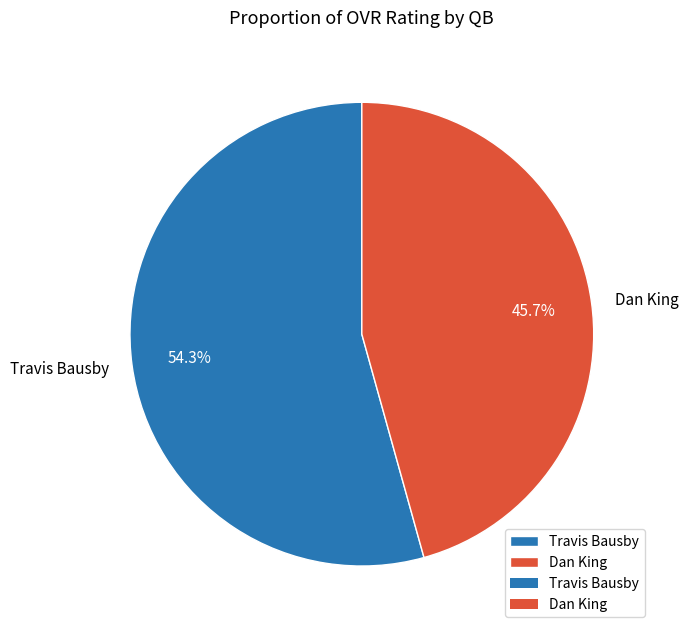

Does Dan King represent more than half of the total?

No